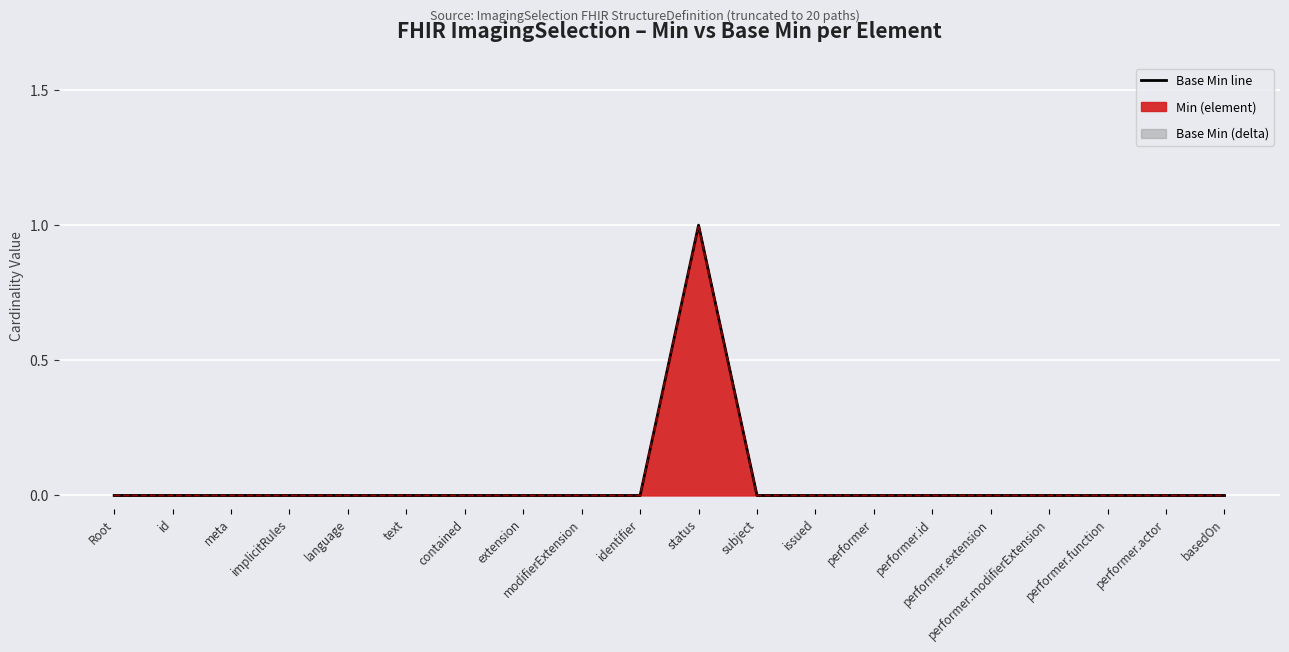

Reading left to right, list all the values displayed in this chart.

Base Min line: 0	0	0	0	0	0	0	0	0	0	1	0	0	0	0	0	0	0	0	0
Min line: 0	0	0	0	0	0	0	0	0	0	1	0	0	0	0	0	0	0	0	0